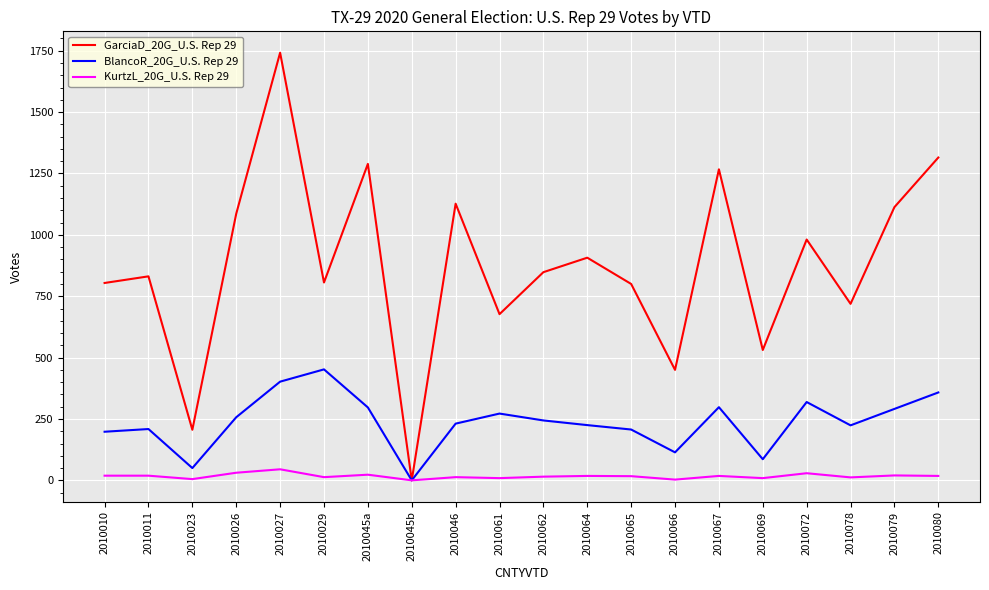

What is the spread (max minus min) of values at 2010010?

785